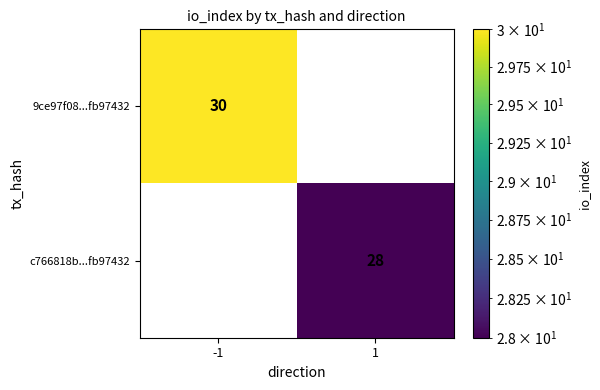

What is the difference between the maximum and minimum values in the 9ce97f08...fb97432 series?

30